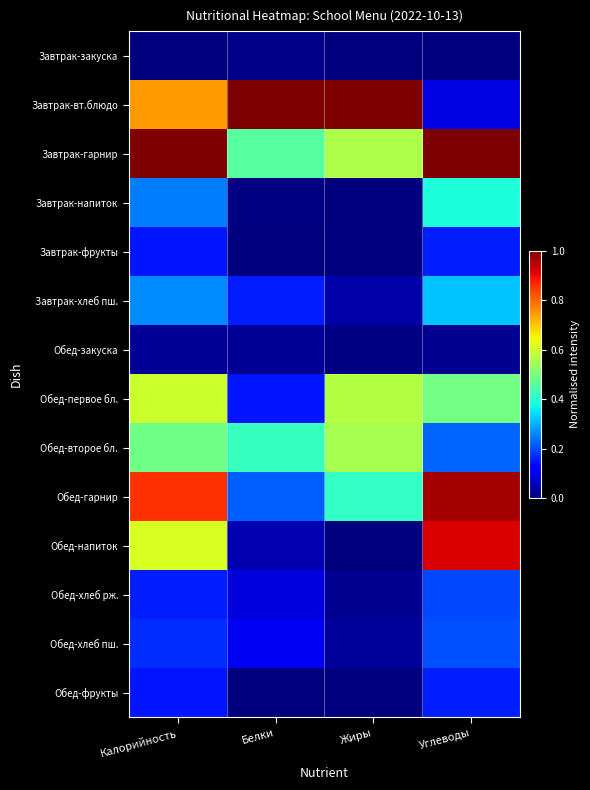

What is the difference between the highest and lowest values at Жиры?

1.0